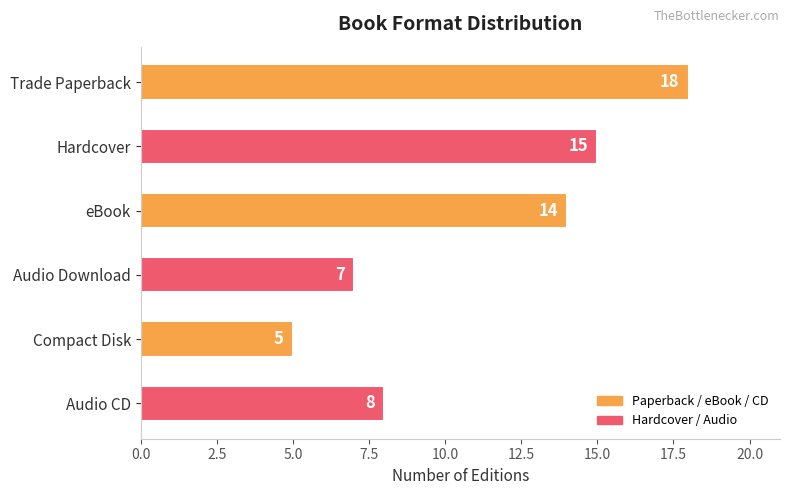

Count the number of categories in the chart.

6